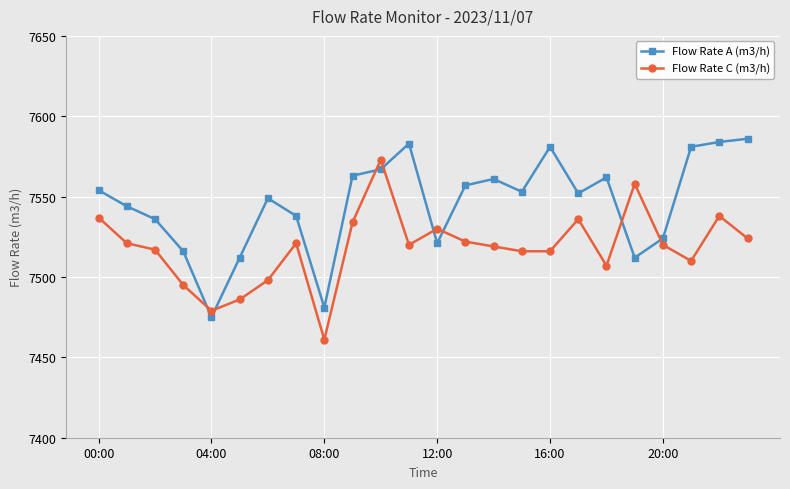

What is the sum of all Flow Rate C (m3/h) values?

180438